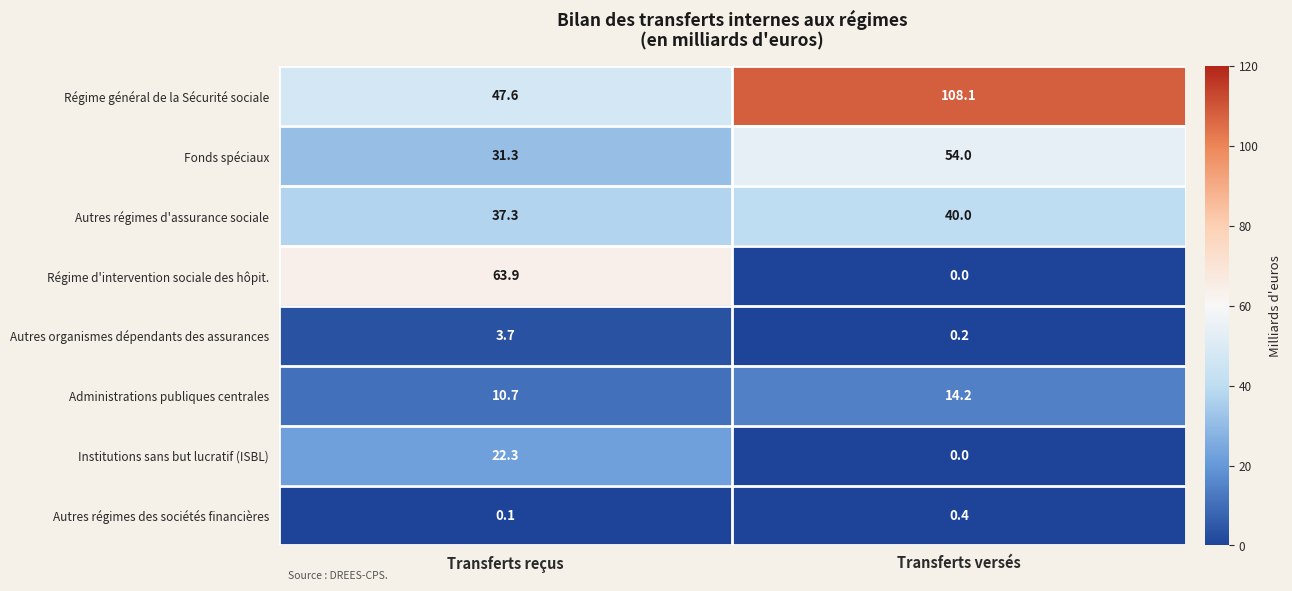

Rank the series by their maximum value, from lowest to highest.

Autres régimes des sociétés financières, Autres organismes dépendants des assurances, Administrations publiques centrales, Institutions sans but lucratif (ISBL), Autres régimes d'assurance sociale, Fonds spéciaux, Régime d'intervention sociale des hôpit., Régime général de la Sécurité sociale